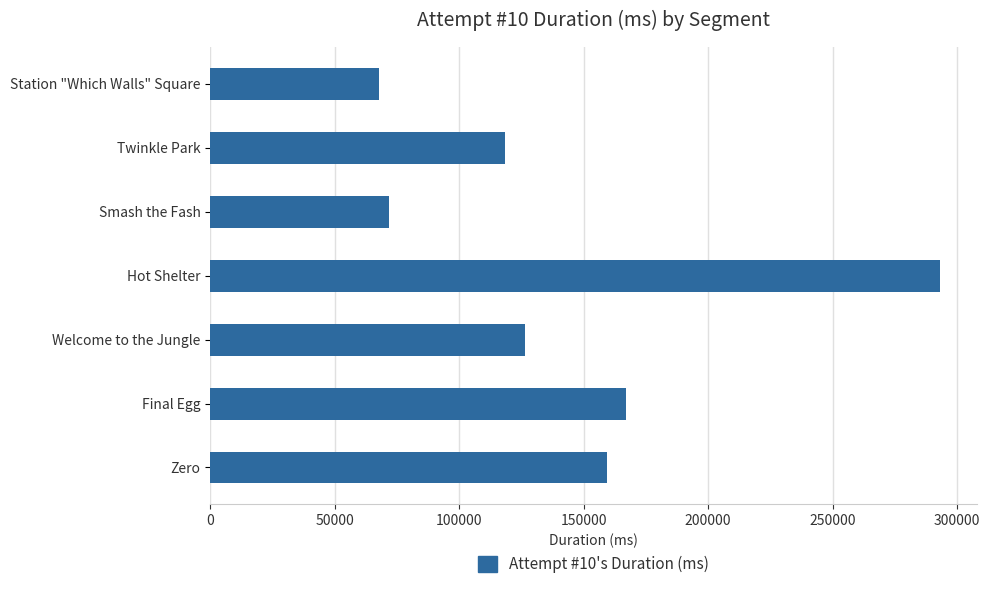

How many data points are less than 126547?

3